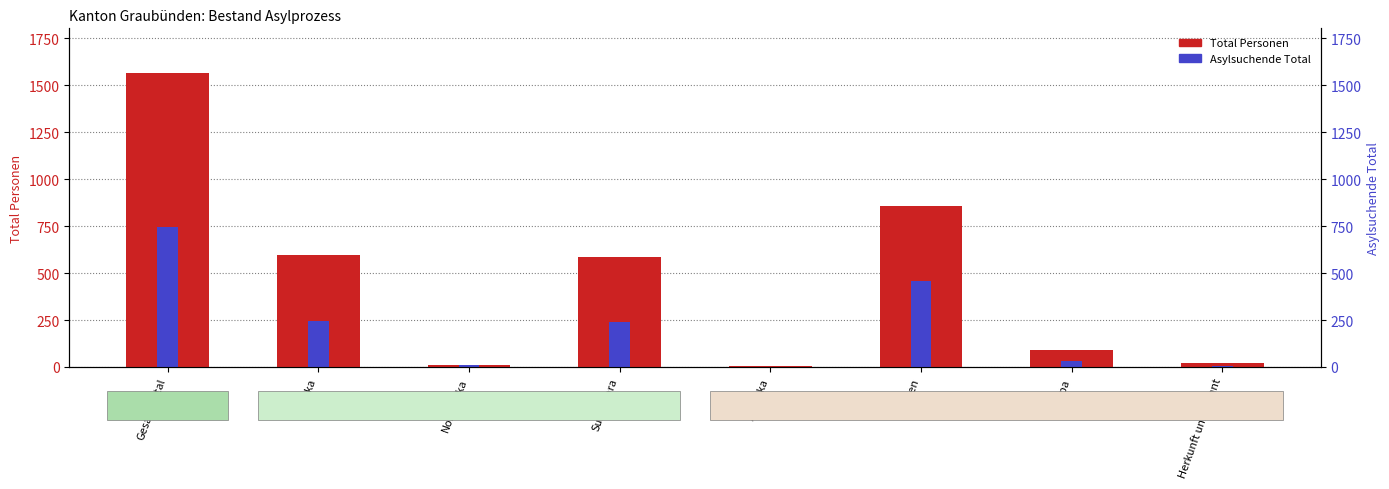

What is the difference between the maximum and minimum values in the Total Personen series?

1565